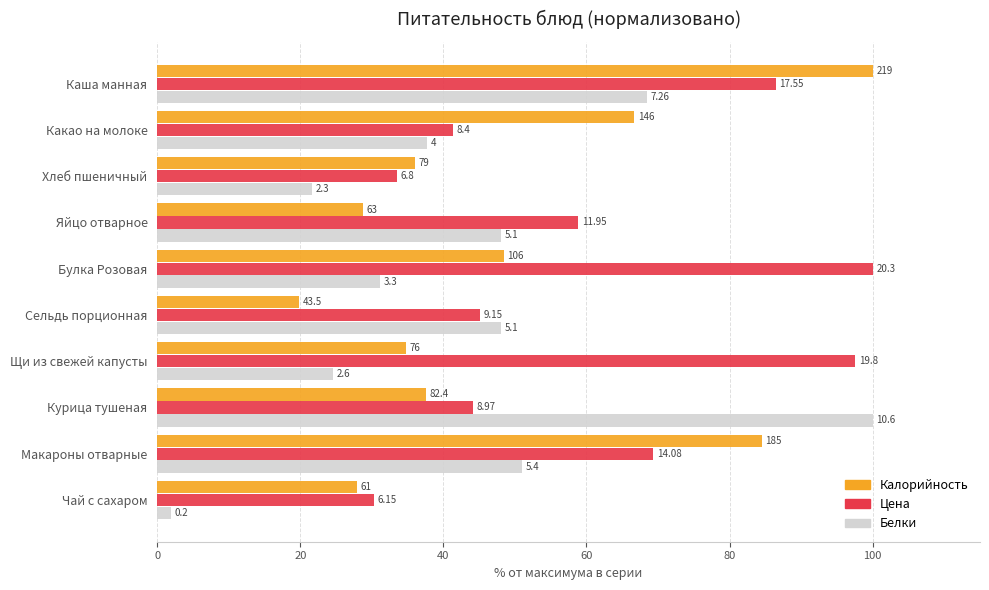

List the series in order of their peak value, highest first.

Калорийность, Цена, Белки